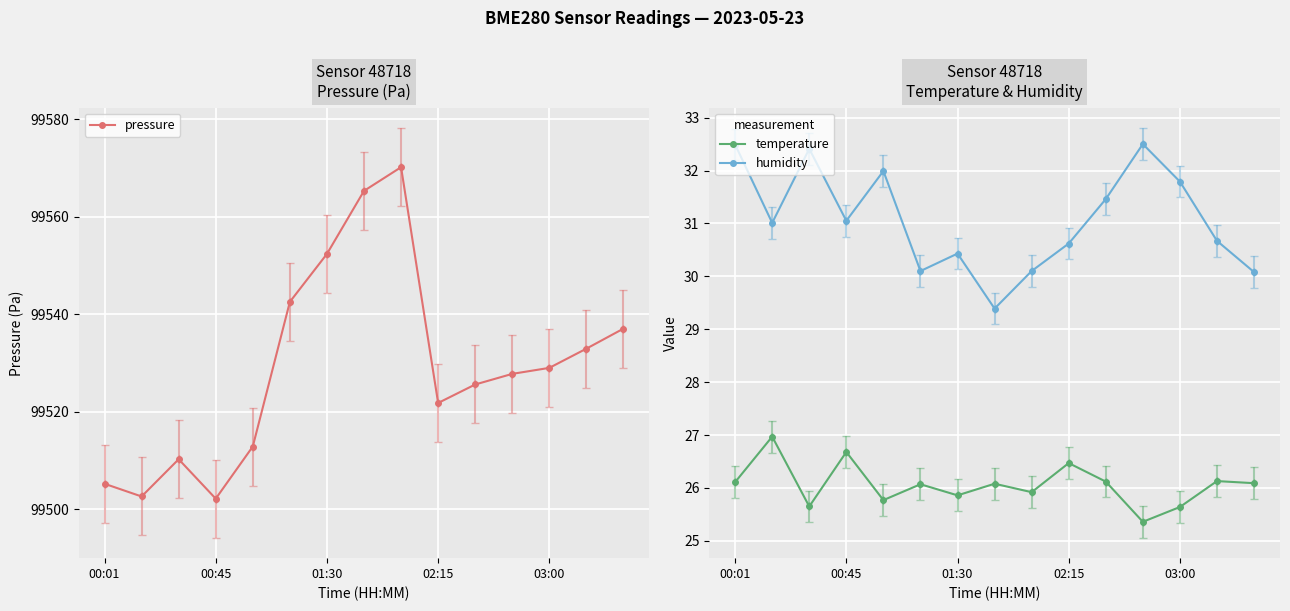

Is this an area chart (filled region under the line)?

No